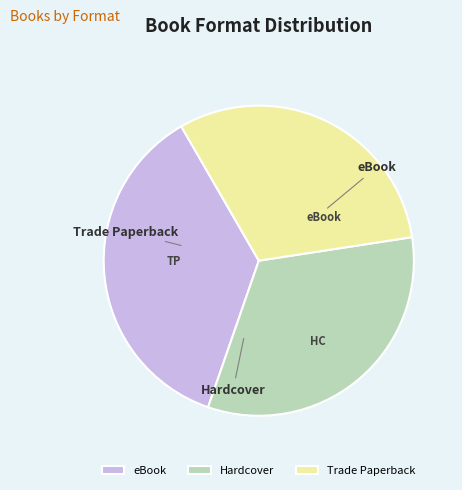

What percentage do Hardcover and Trade Paperback together represent?

63.6%